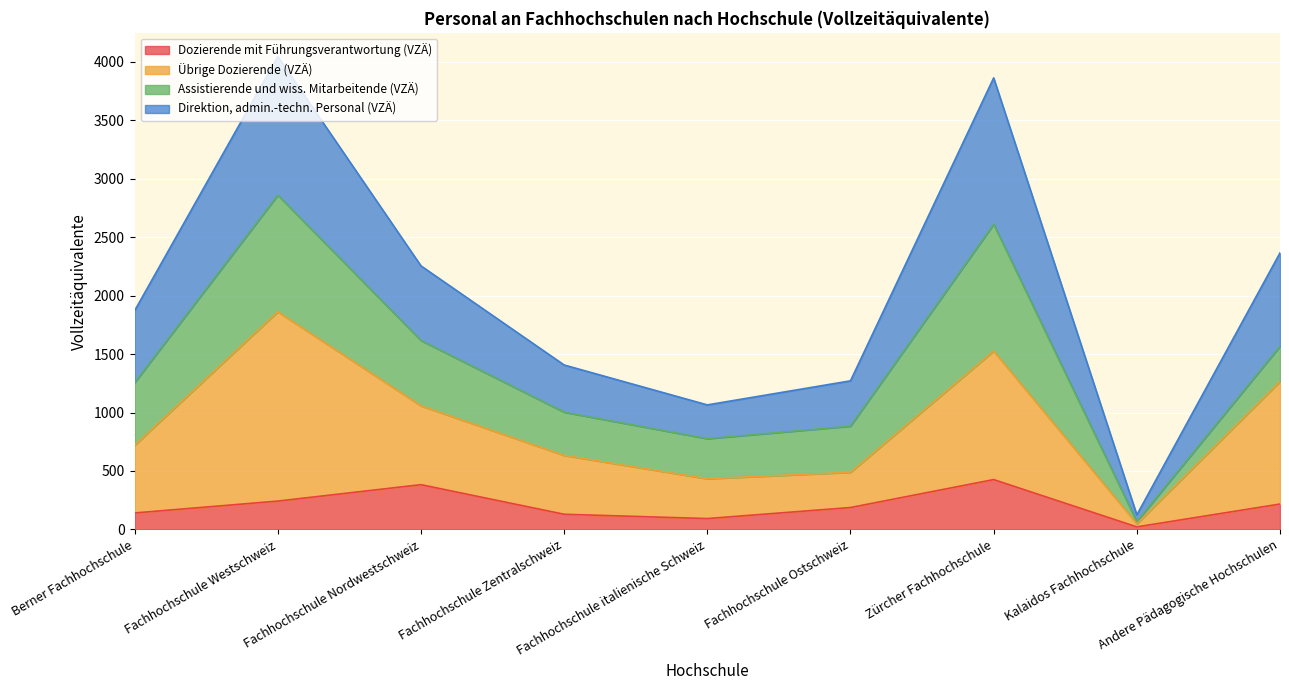

How many lines are shown in the chart?

4